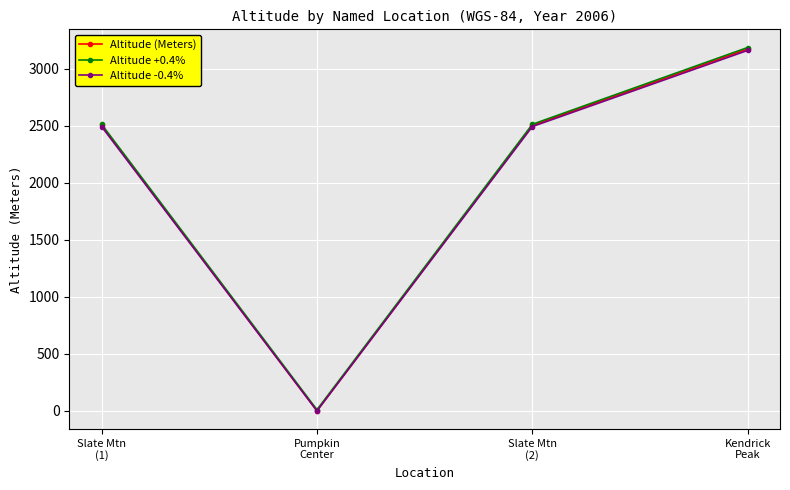

What is the label of the 1st point from the left?

Slate Mtn
(1)